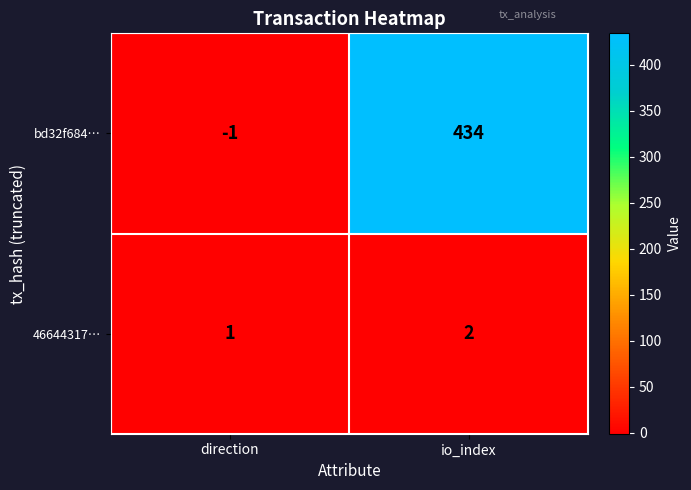

The value of bd32f684… at direction is -1. True or false?

True